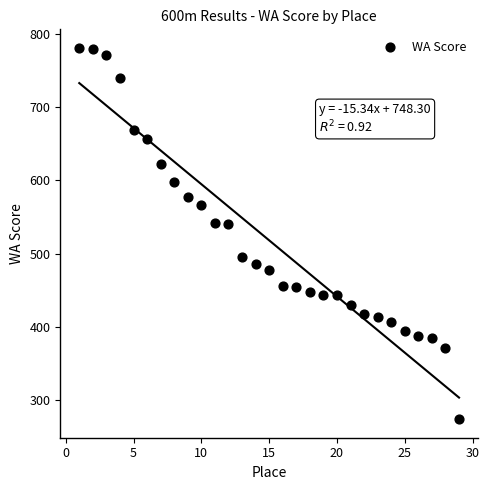

What is the range of X values (max minus min)?

28